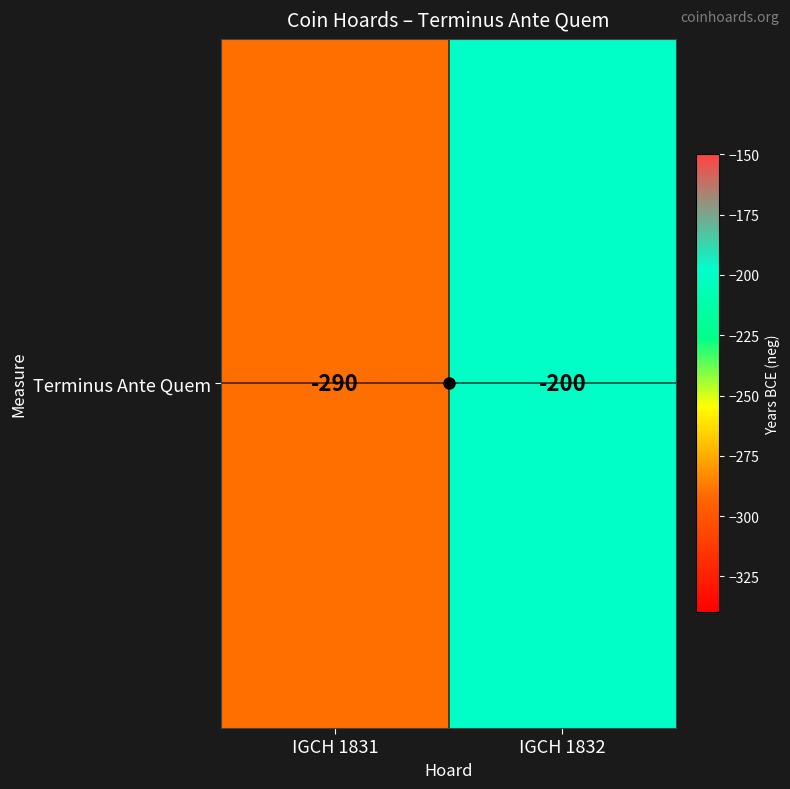

What is the change in value from IGCH 1831 to IGCH 1832?

+90